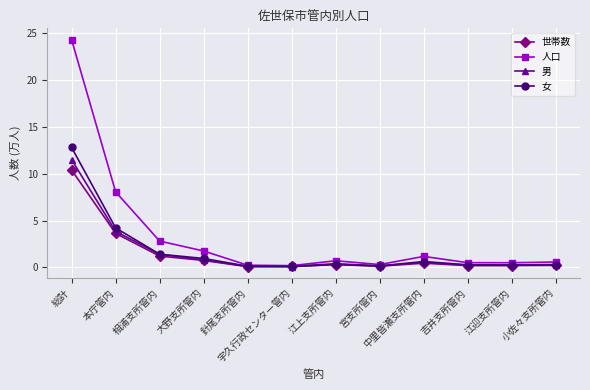

What is the sum of all 男 values?

19.5